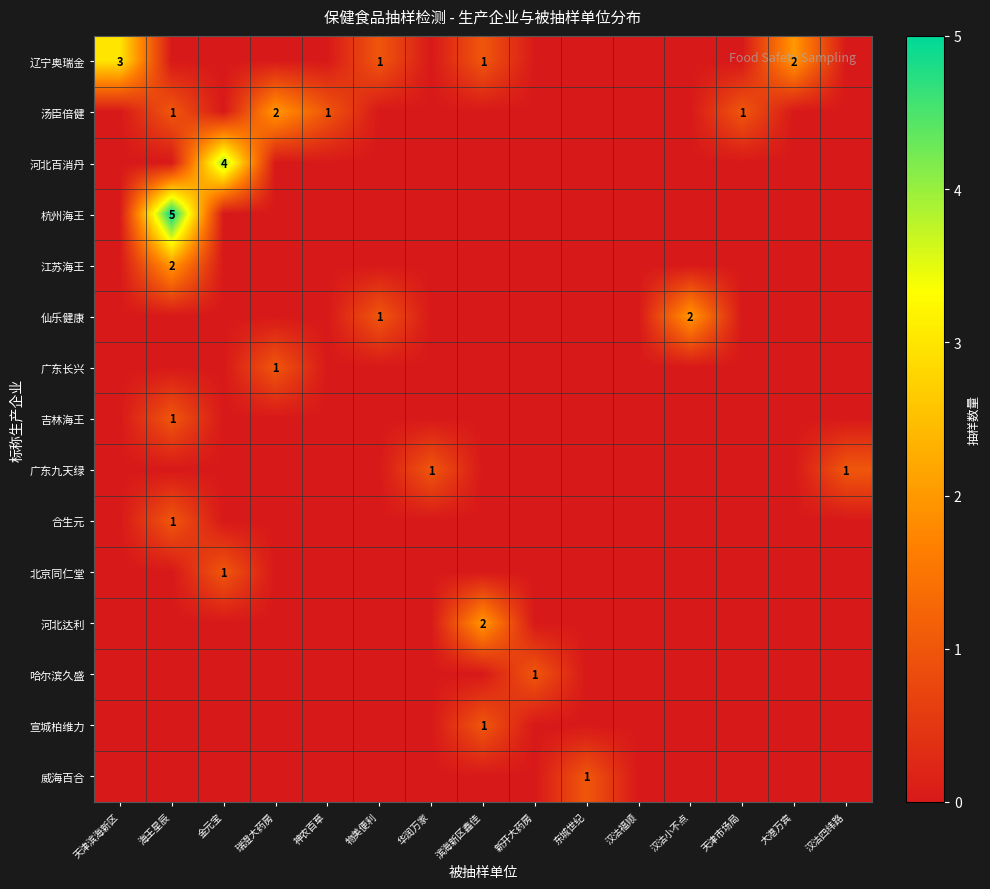

What is the difference between the maximum and minimum values in the 哈尔滨久盛 series?

1